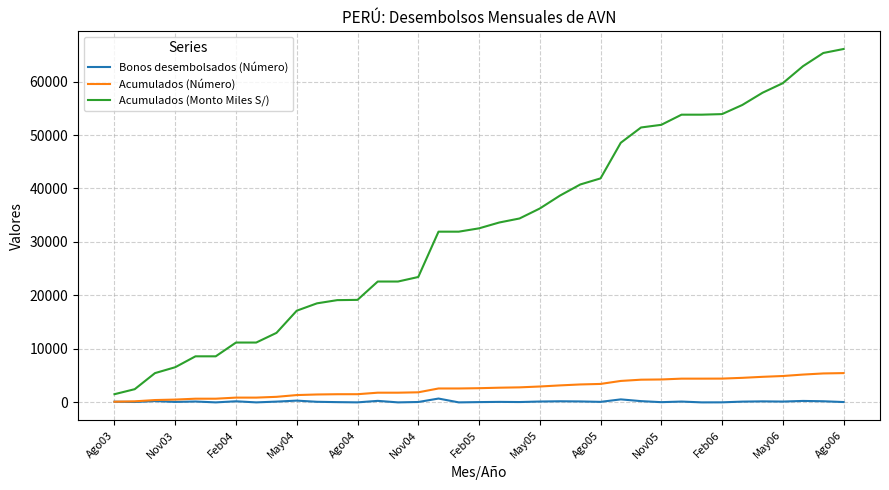

How many lines are shown in the chart?

3